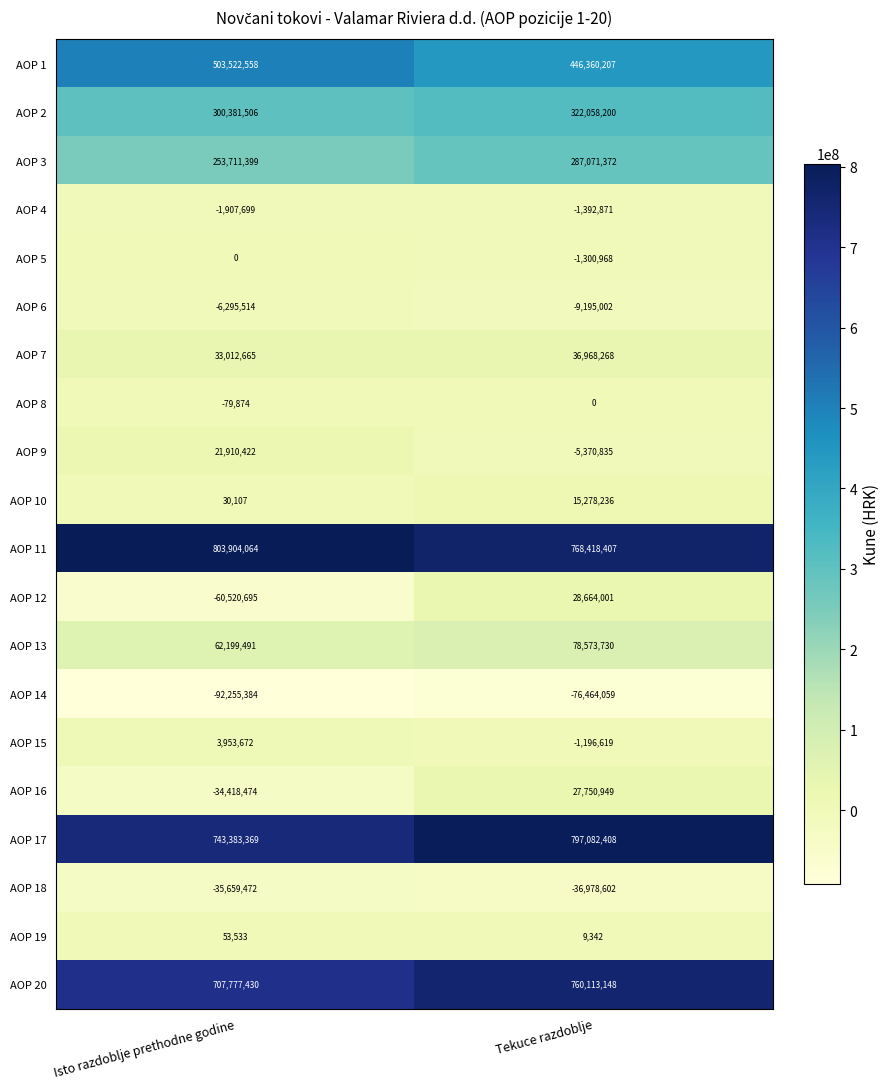

Is it true that AOP 10 equals 30107 at Isto razdoblje prethodne godine?

True